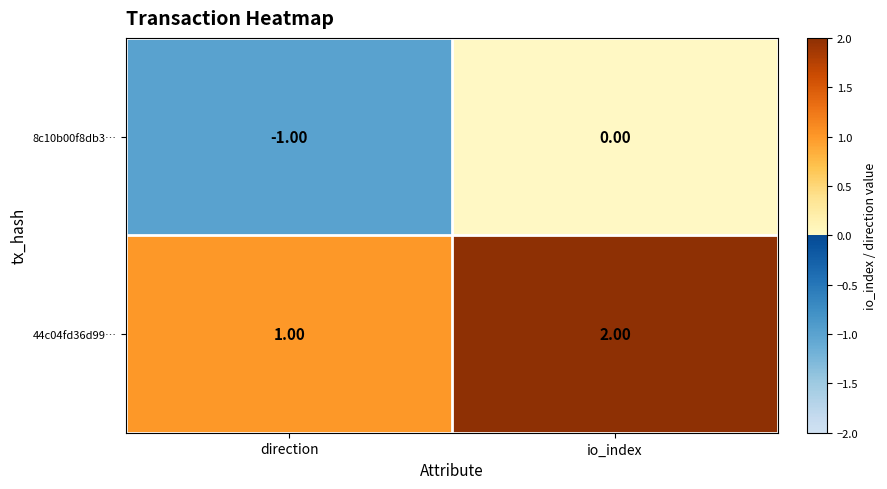

How many categories are shown in the chart?

2